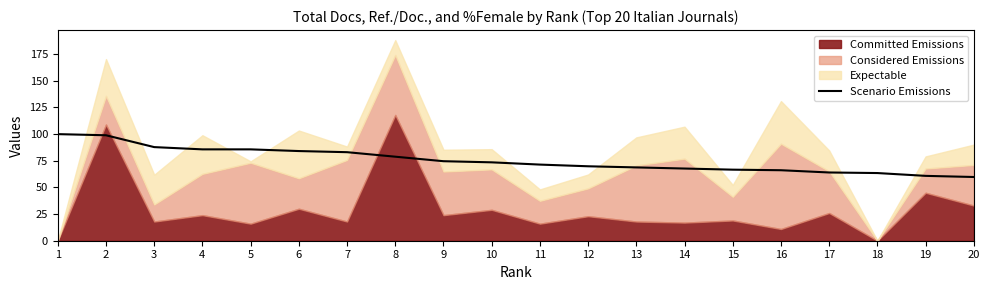

True or false: the data shows 25.6 at 17.

False